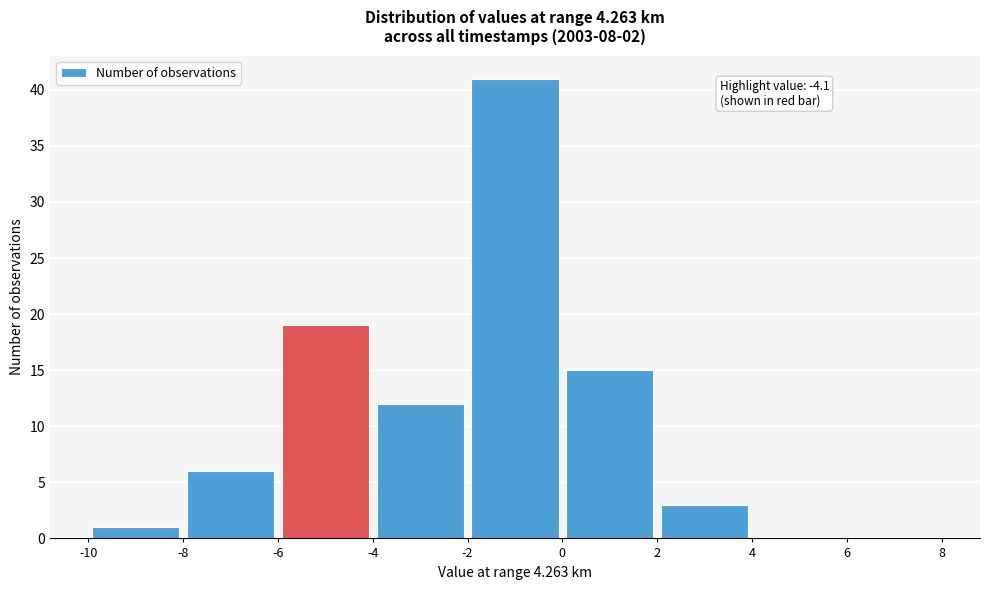

Over which range of the x-axis is the bar tallest?

-2 to 0